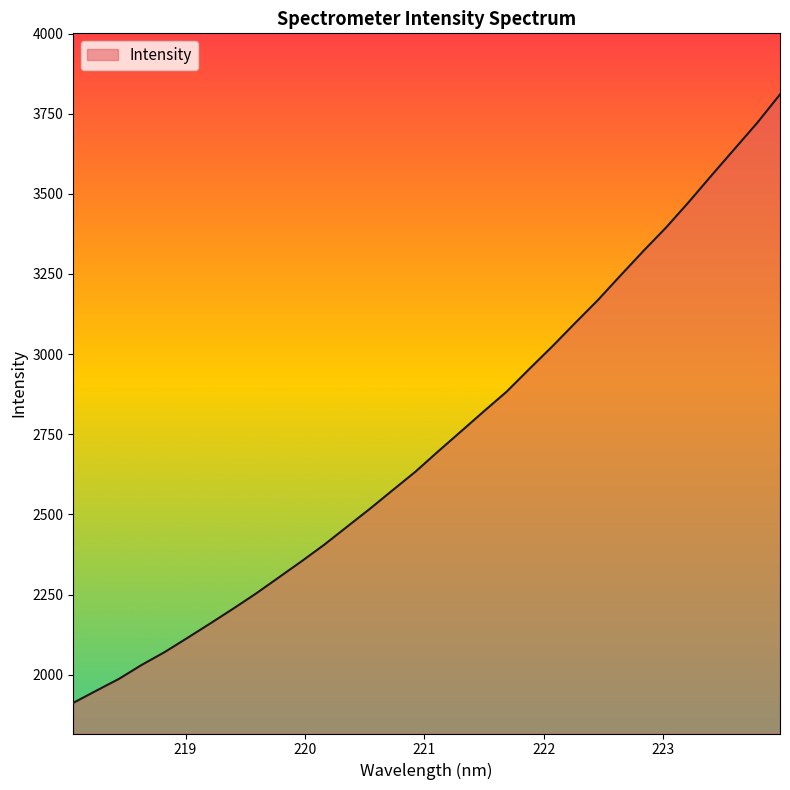

What is the difference between the maximum and minimum values?

1897.7